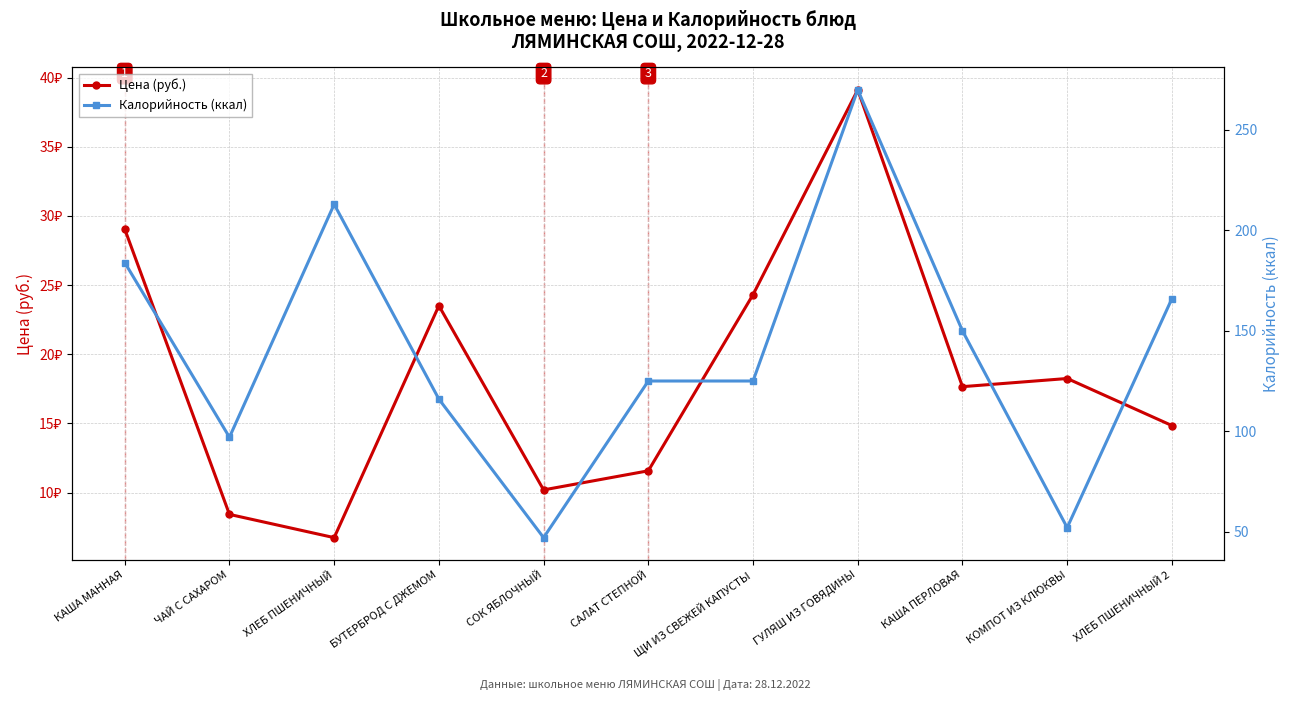

What is the total value across all series at СОК ЯБЛОЧНЫЙ?

57.2